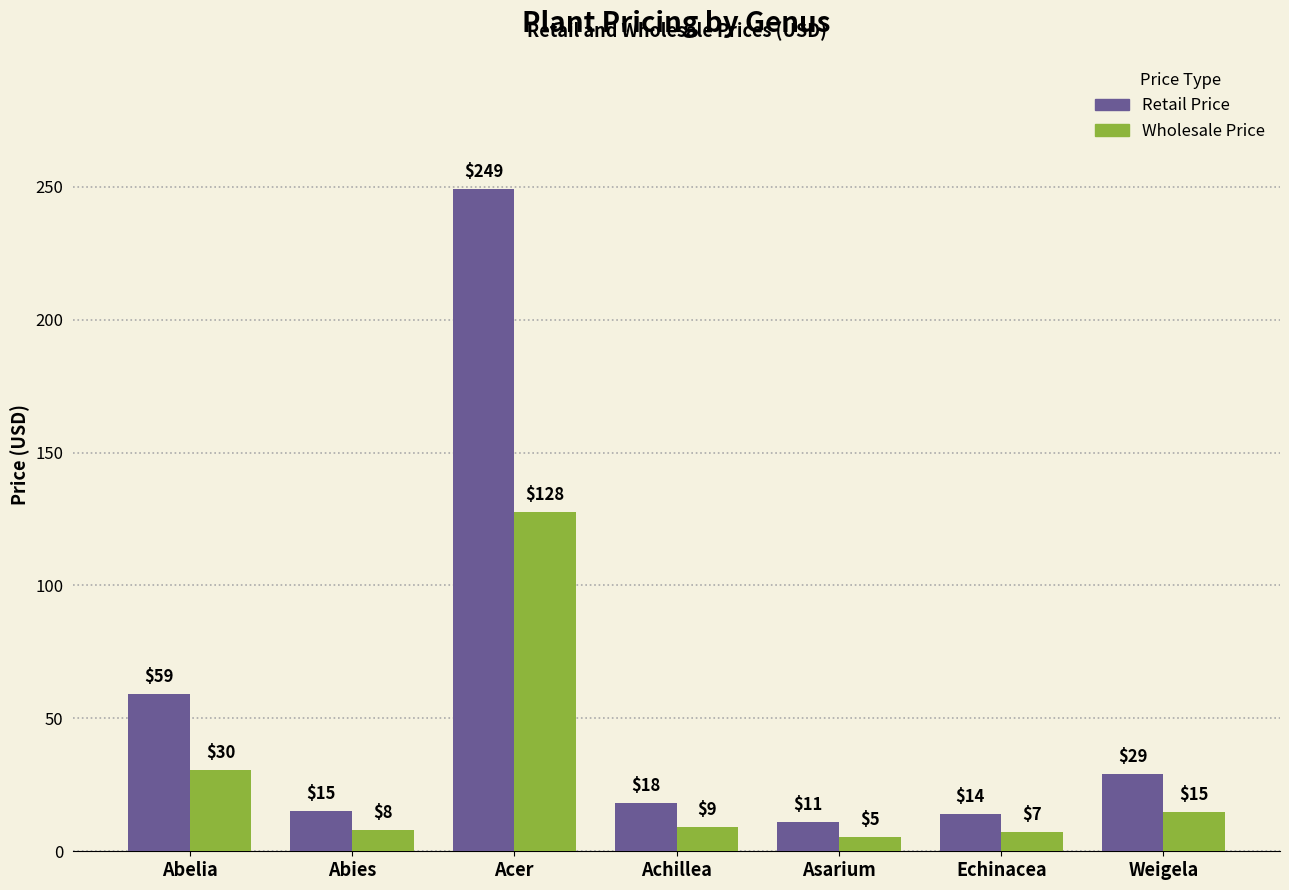

Which series has the largest total across all categories?

Retail Price